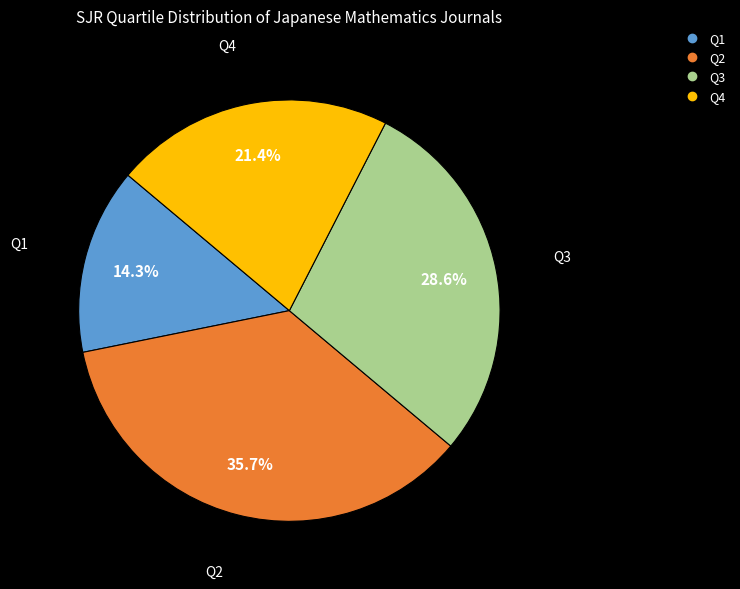

Which slice is the smallest?

Q1